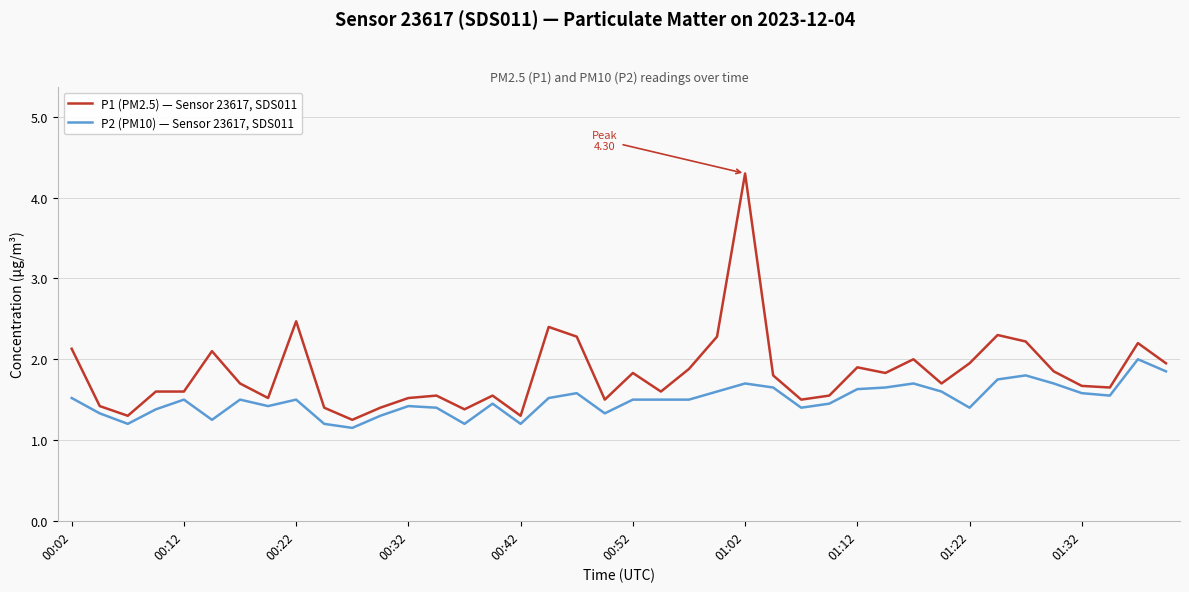

What is the greatest value displayed?

4.3